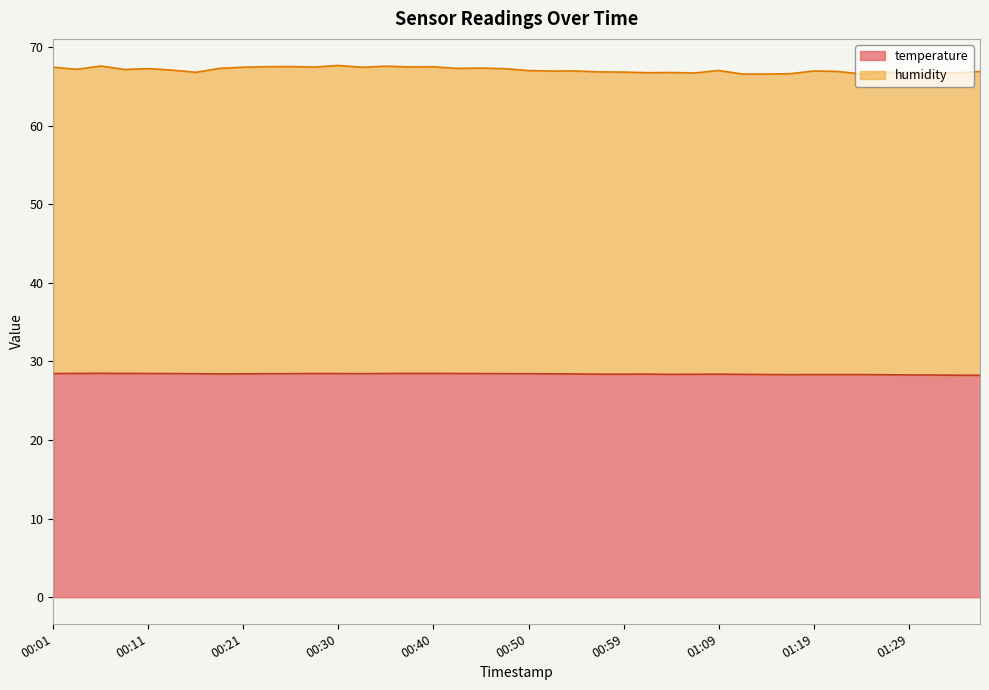

True or false: temperature and humidity intersect in this chart.

False